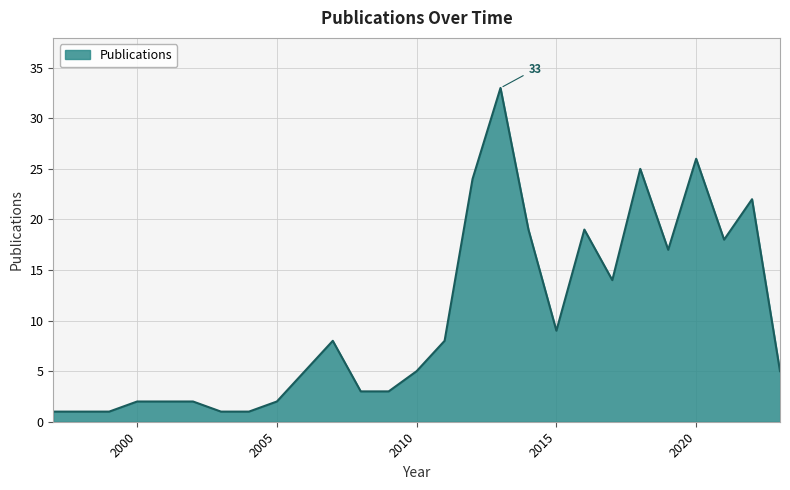

What is the greatest value displayed?

33